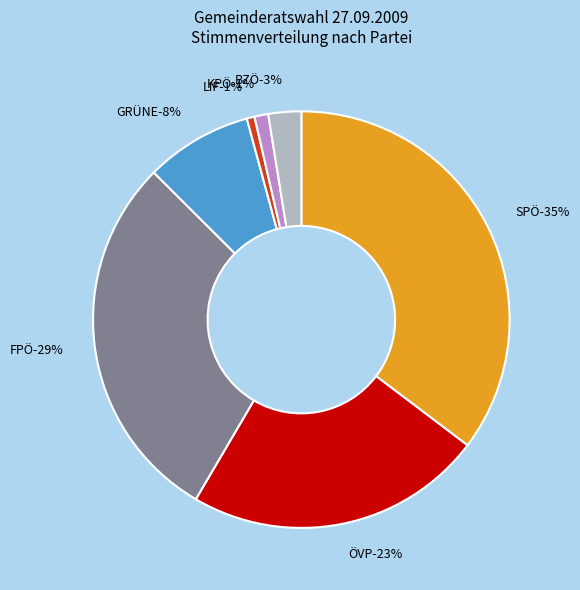

Combined, what portion of the pie is KPÖ and GRÜNE?

9.4%